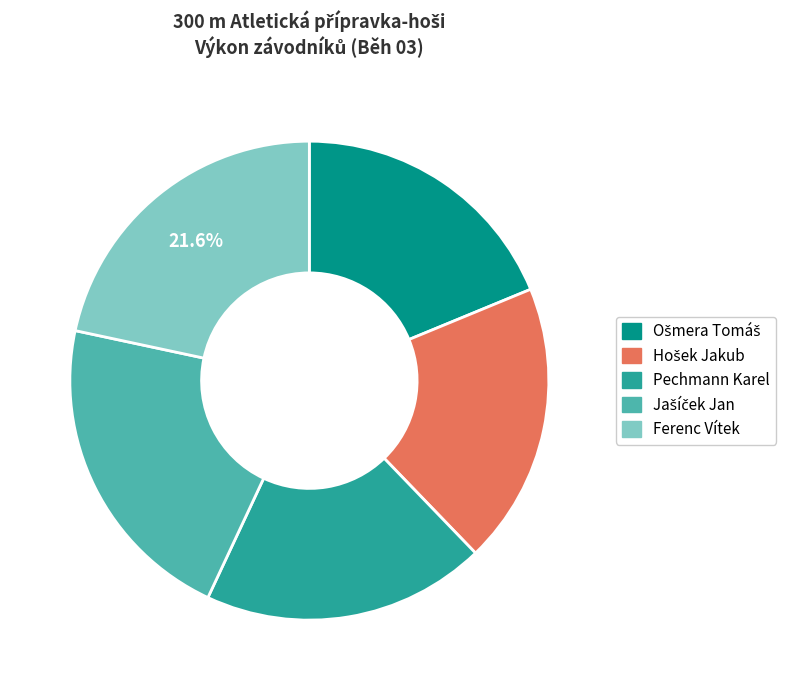

Does any single category account for the majority?

No